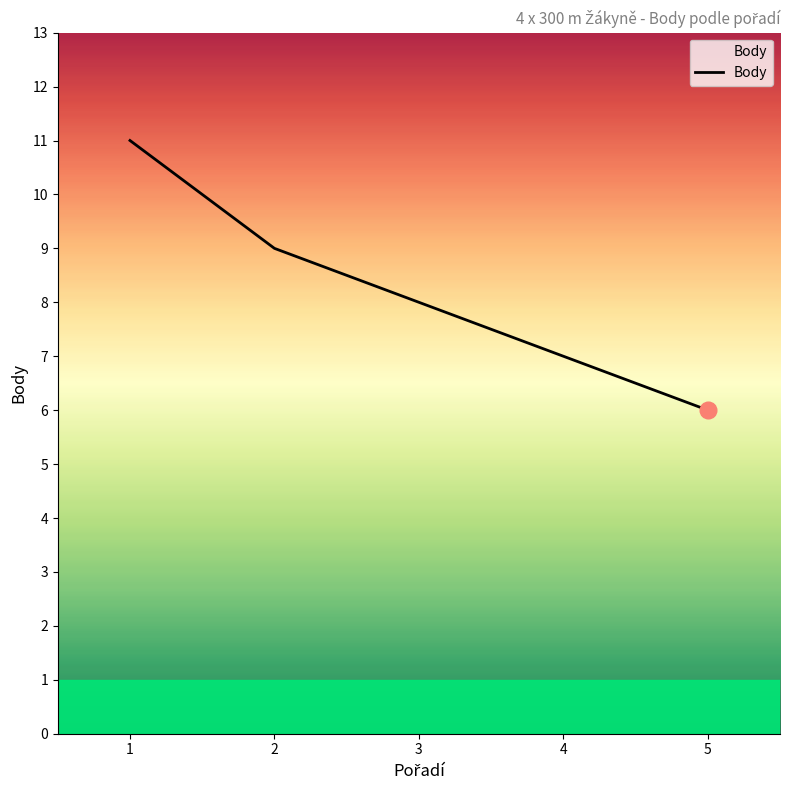

Read the value at 4.

7